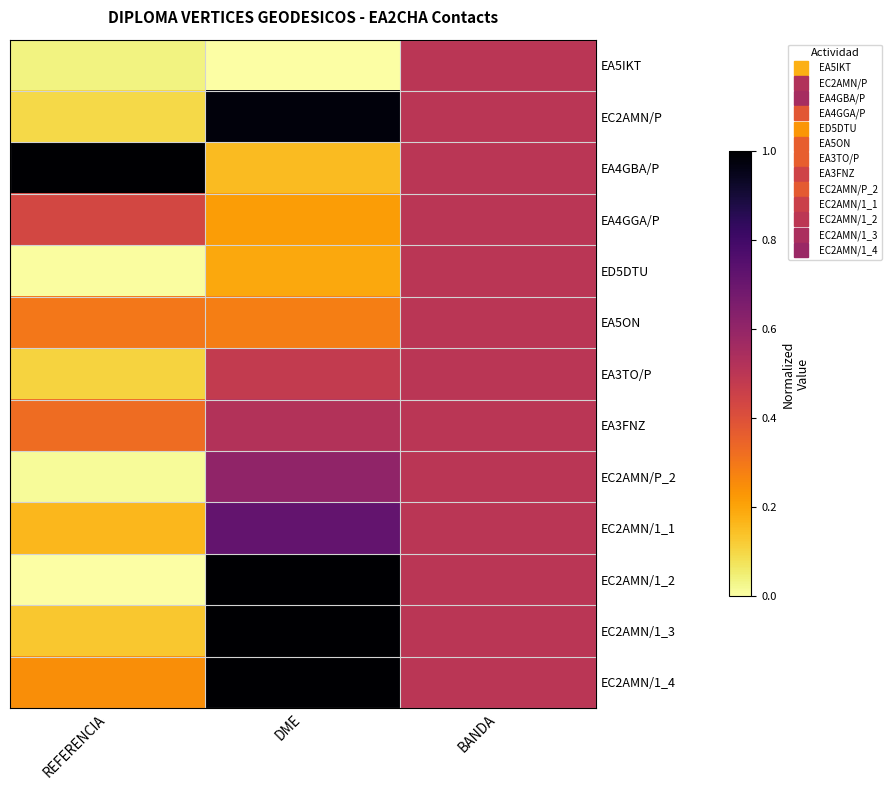

At which category is the sum across all series the highest?

DME